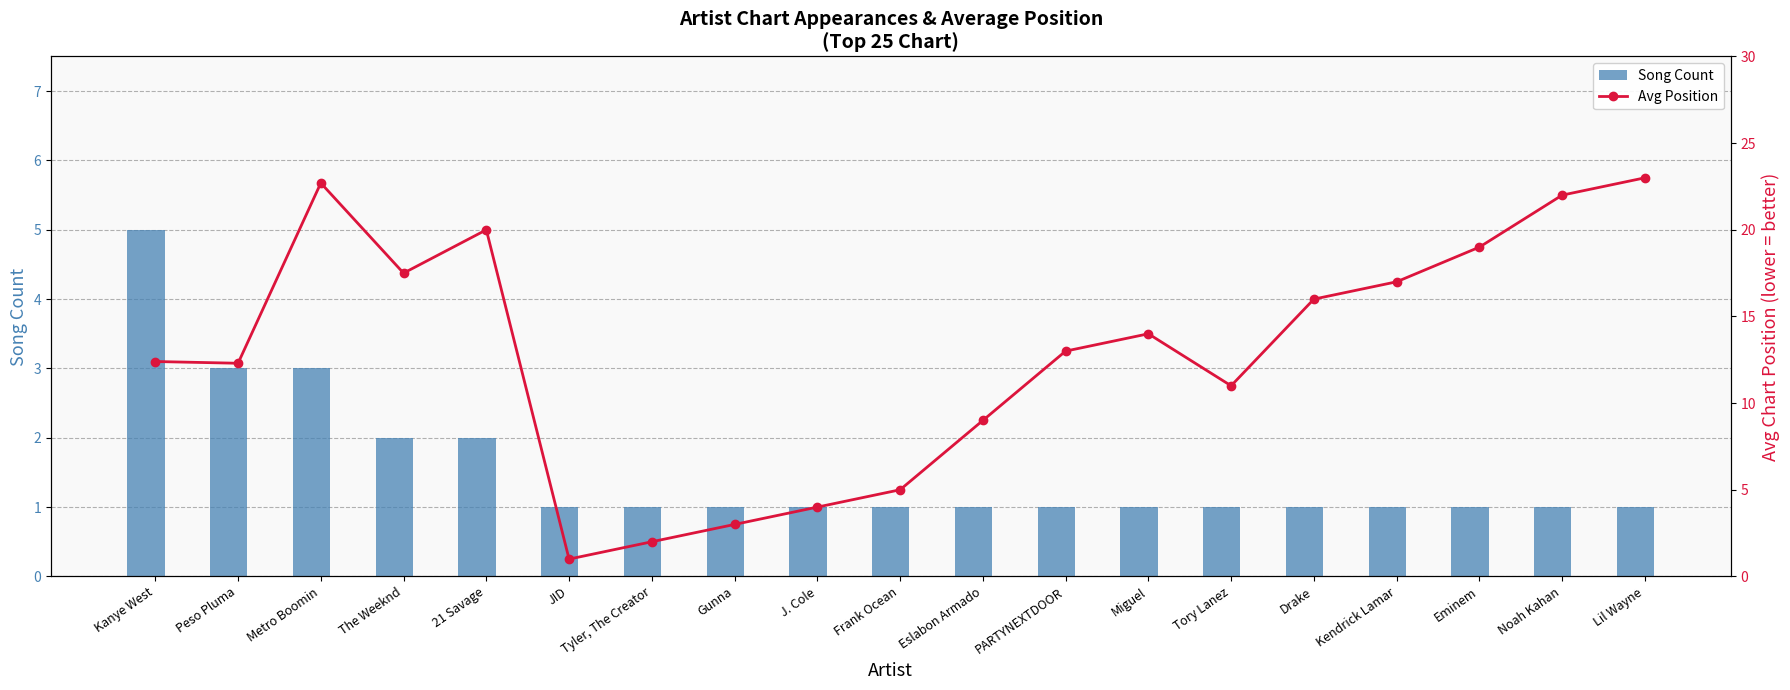

At which category is the sum across all series the highest?

Metro Boomin